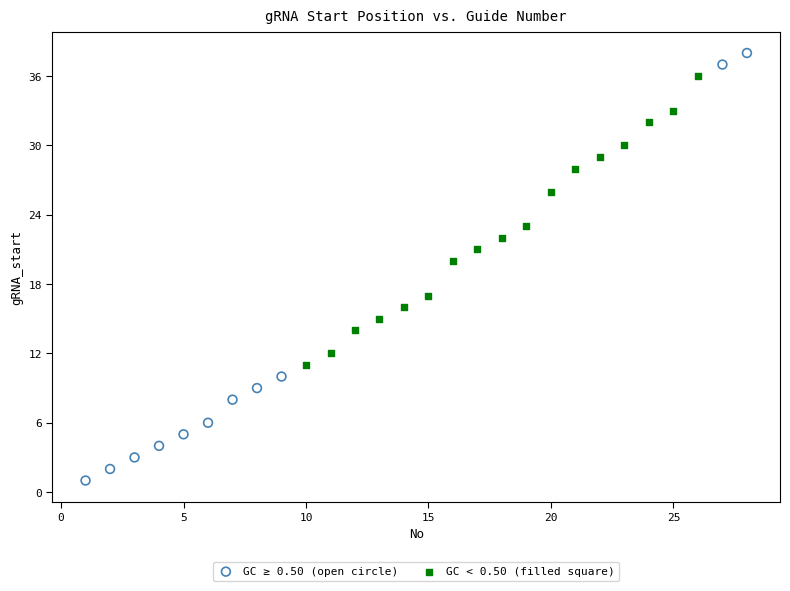

Which series has the largest Y range (max minus min)?

GC ≥ 0.50 (open circle)